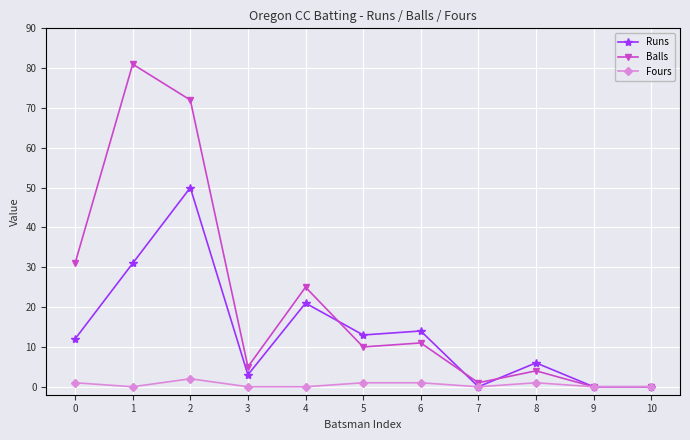

Is the value of Fours at 3 greater than the value of Runs at 5?

No